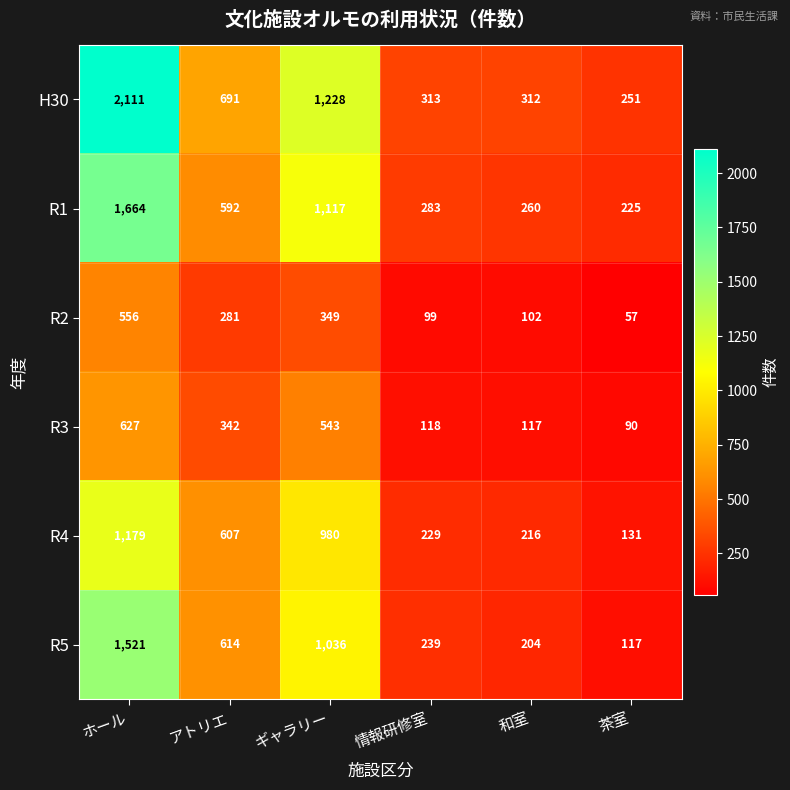

At which label does R2 first exceed 281?

ホール